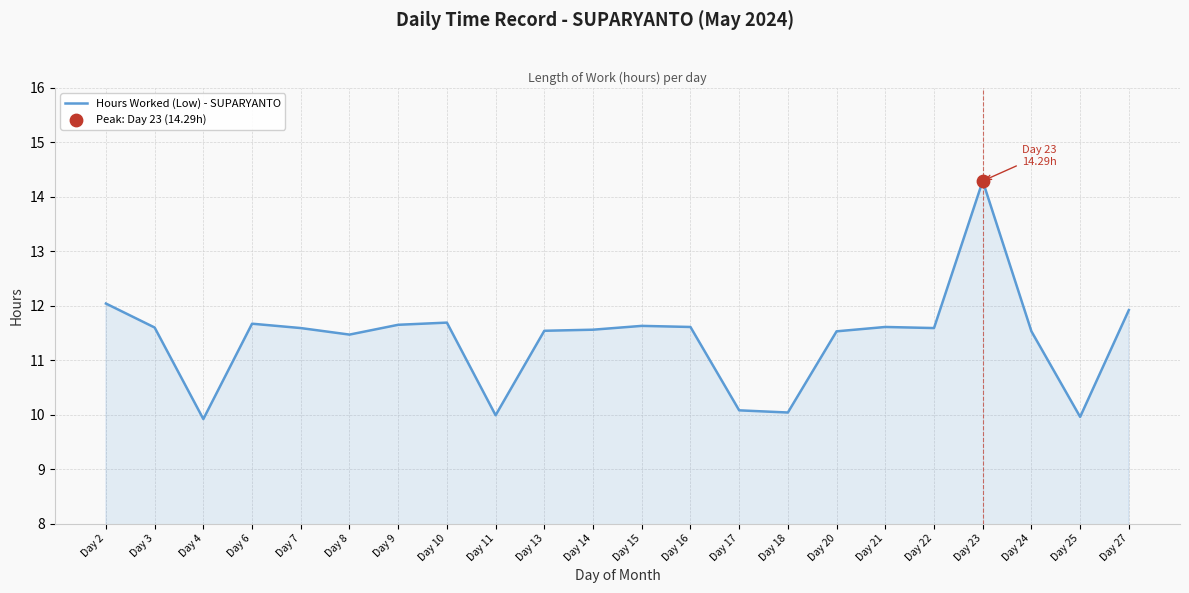

Between Day 25 and Day 7, which is larger?

Day 7